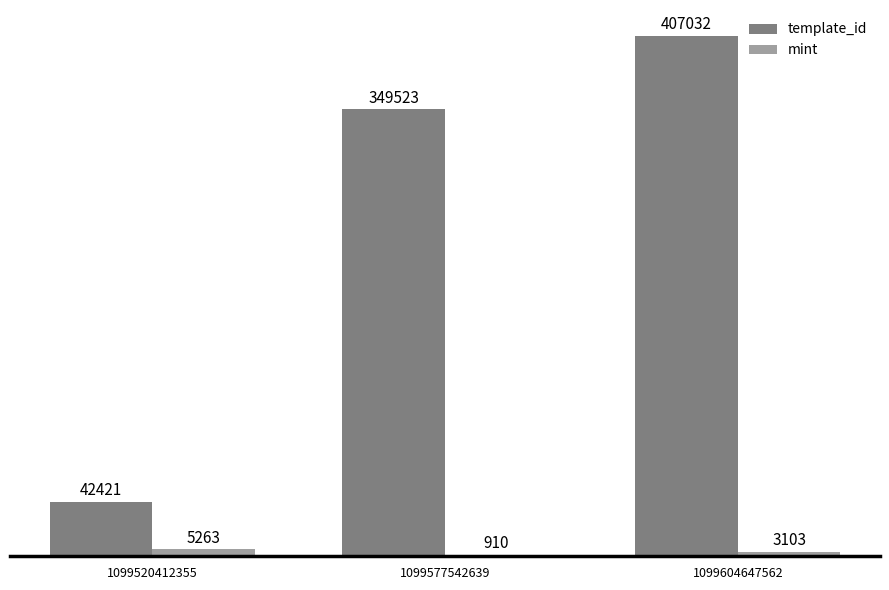

What is the highest value of the mint series?

5263